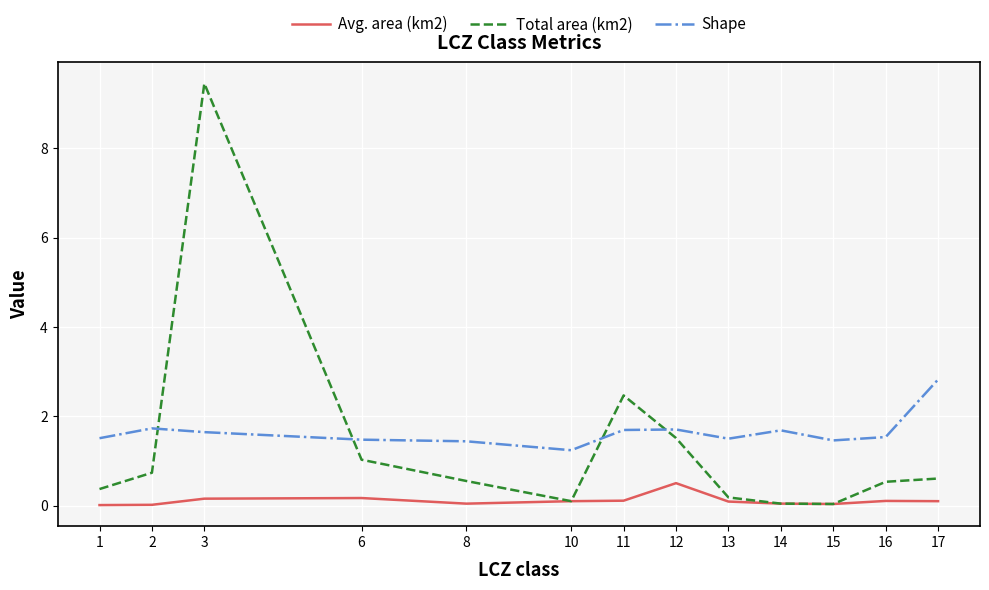

Which series has the largest range (max minus min)?

Total area (km2)